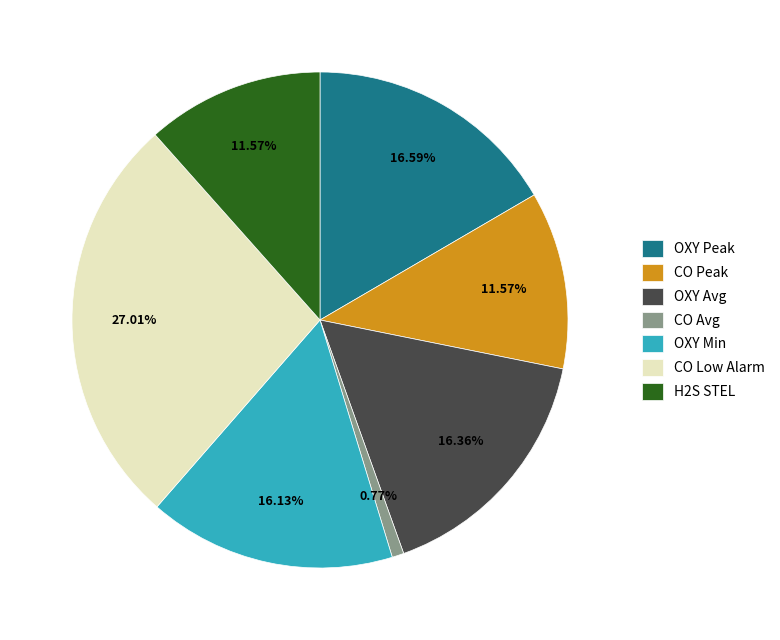

Count the number of slices in the pie.

7